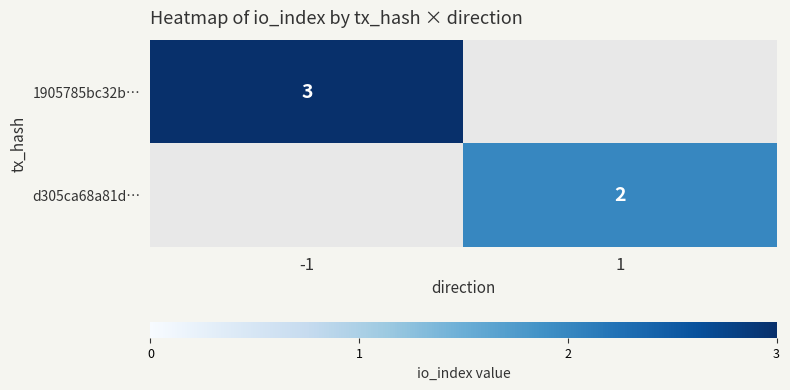

The d305ca68a81d… series shows 1 at 1. True or false?

False